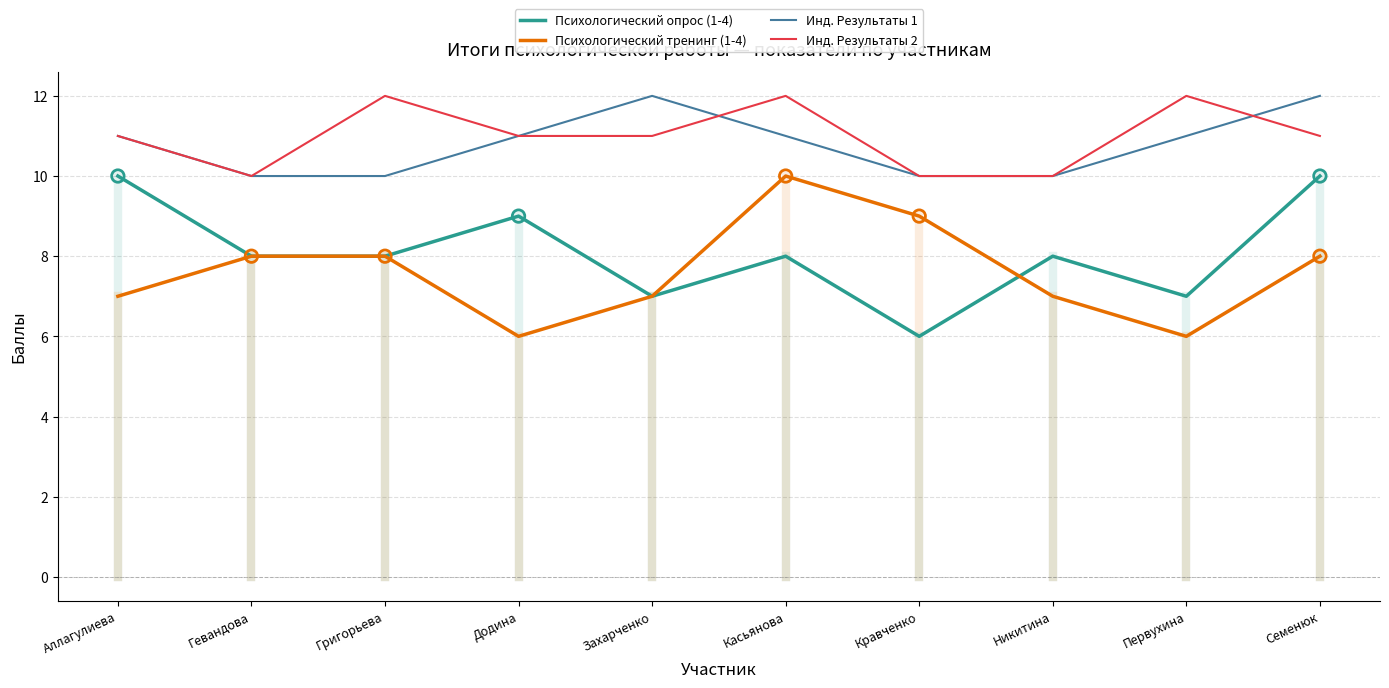

Is the value of Психологический тренинг (1-4) at Григорьева greater than the value of Инд. Результаты 2 at Первухина?

No